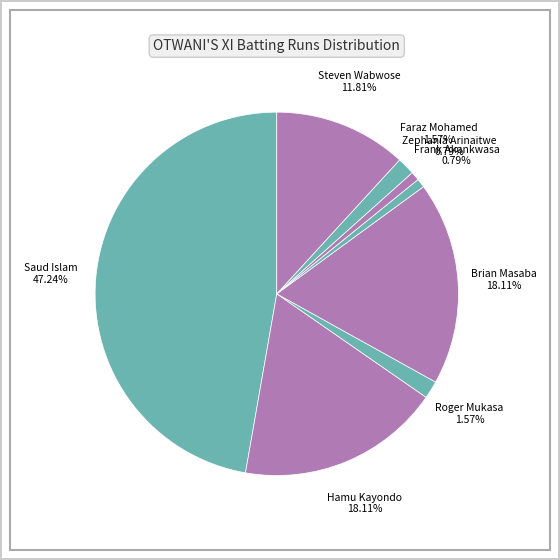

Is it true that Saud Islam is 47% of the pie?

True